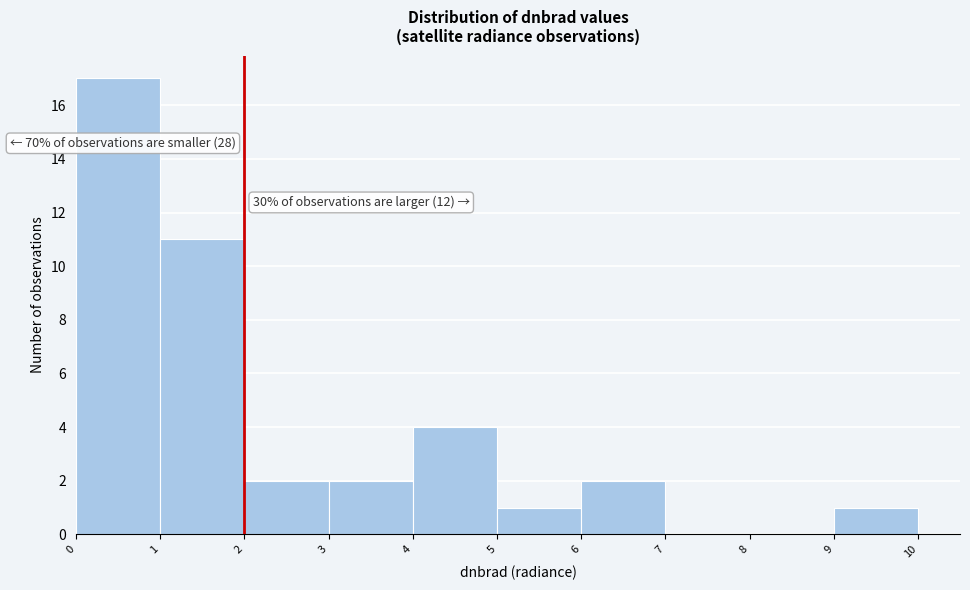

Which range on the x-axis has the tallest bar?

0 to 1